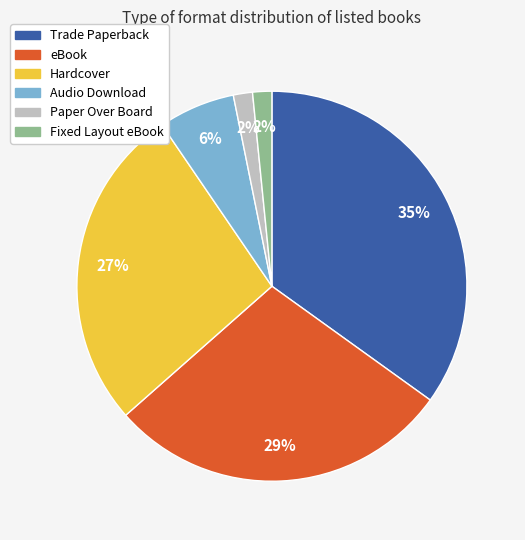

The eBook slice represents 29% of the pie. True or false?

True